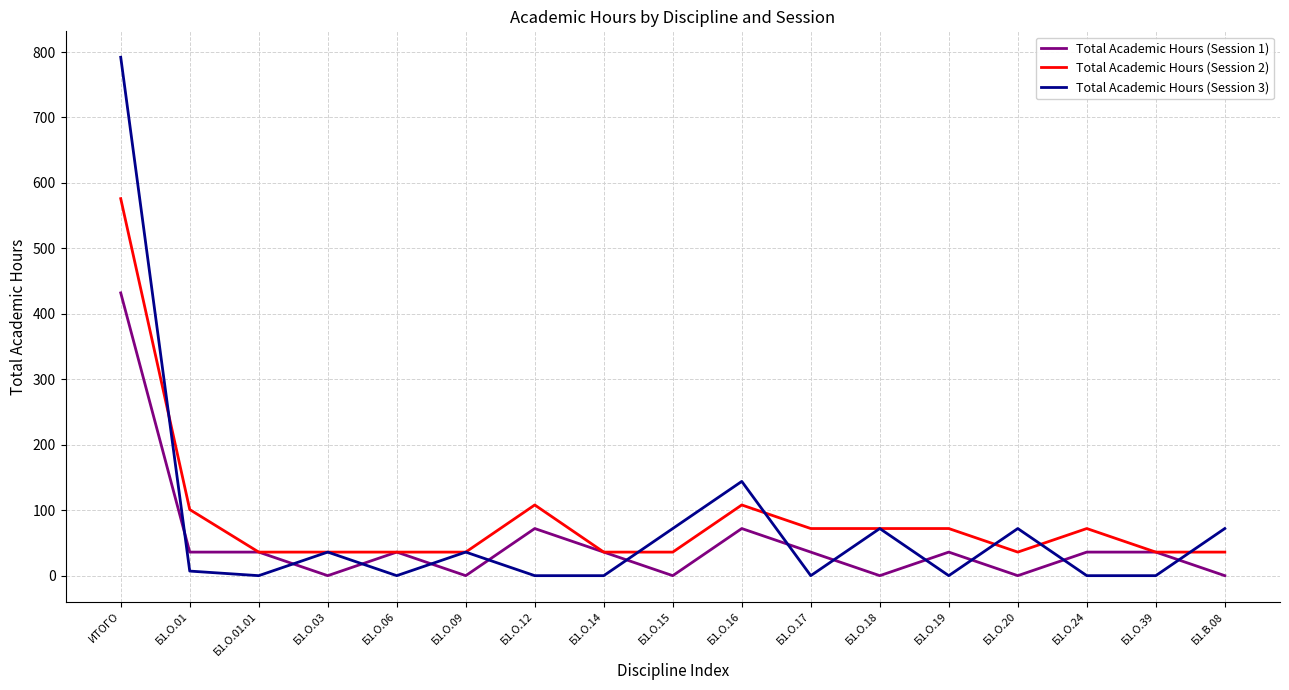

Between which two adjacent categories do Total Academic Hours (Session 1) and Total Academic Hours (Session 3) first intersect?

ИТОГО and Б1.О.01